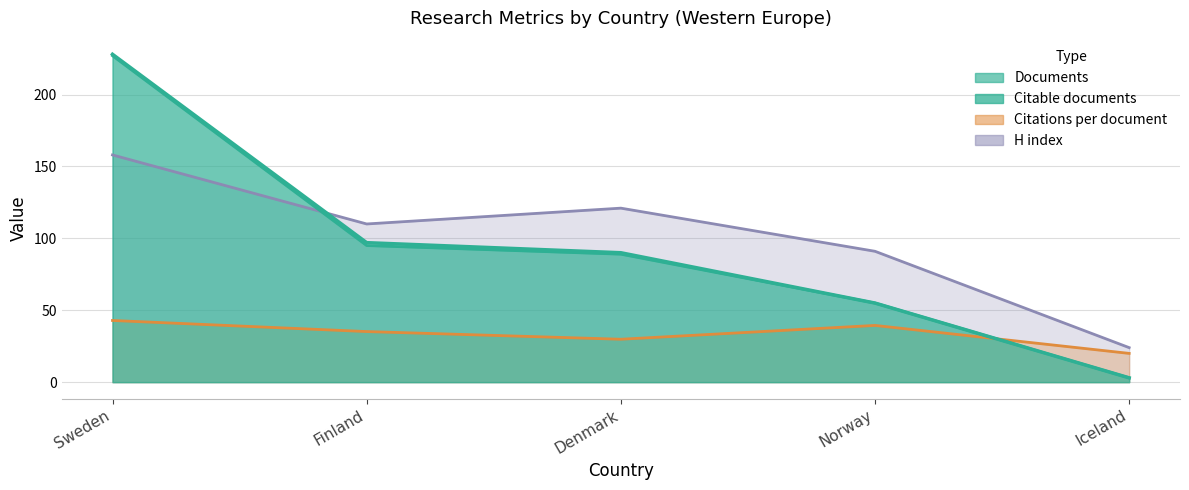

True or false: Citable documents and Documents cross at least once.

False